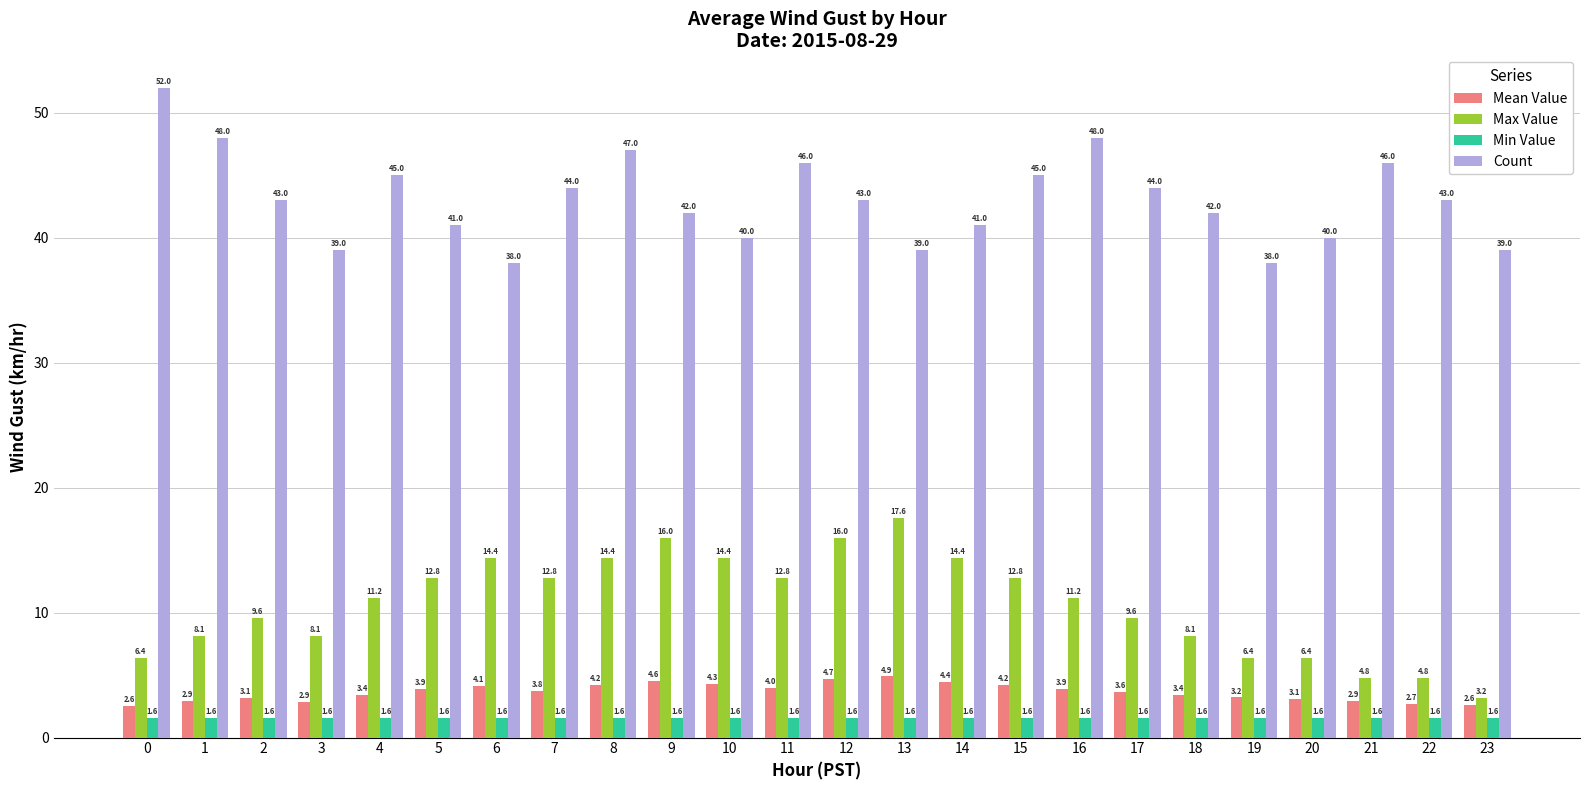

Does the chart contain stacked bars?

No